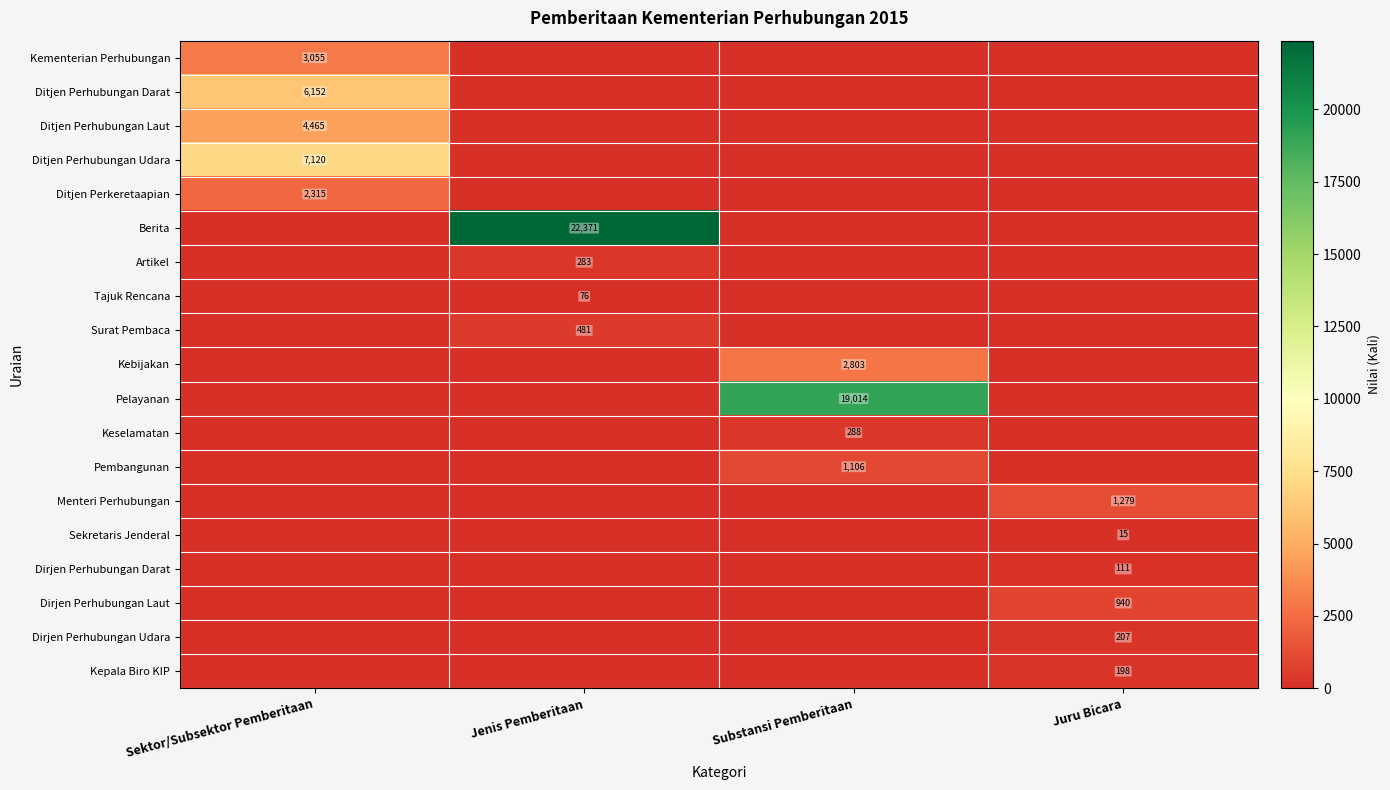

Between Sektor/Subsektor Pemberitaan and Substansi Pemberitaan, which is larger?

Sektor/Subsektor Pemberitaan